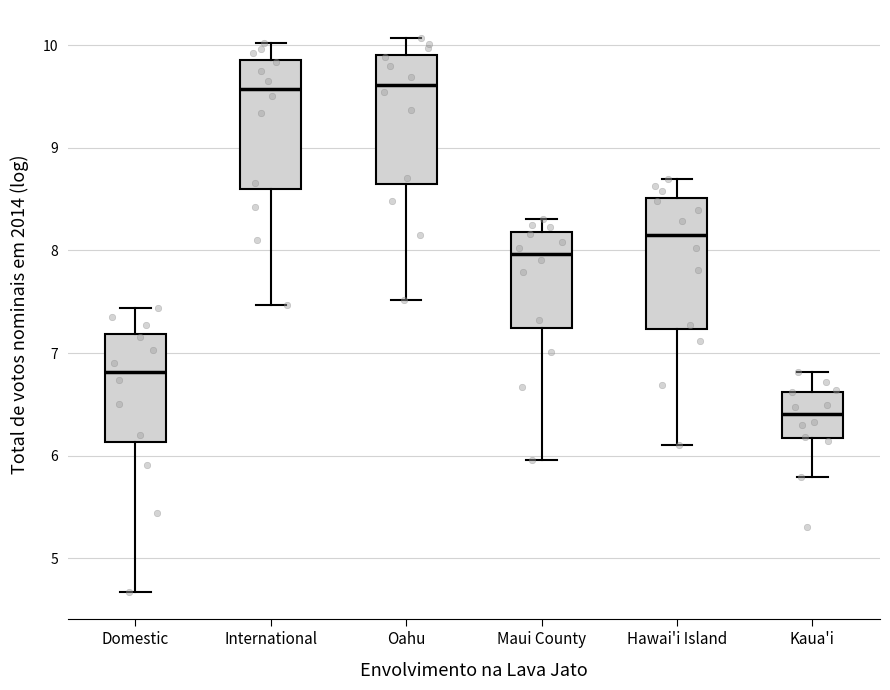

Reading left to right, read every box against the y-axis: the position of its median line, the range the box covers, and the ends of its whiskers. The values are not printed on the chart, so give them approximately, as read against the axis.

Domestic: median 6.8, box 6.1 to 7.2, whiskers 4.7 to 7.4
International: median 9.6, box 8.6 to 9.9, whiskers 7.5 to 10.0
Oahu: median 9.6, box 8.7 to 9.9, whiskers 7.5 to 10.1
Maui County: median 8.0, box 7.2 to 8.2, whiskers 6.0 to 8.3
Hawai'i Island: median 8.2, box 7.2 to 8.5, whiskers 6.1 to 8.7
Kaua'i: median 6.4, box 6.2 to 6.6, whiskers 5.8 to 6.8